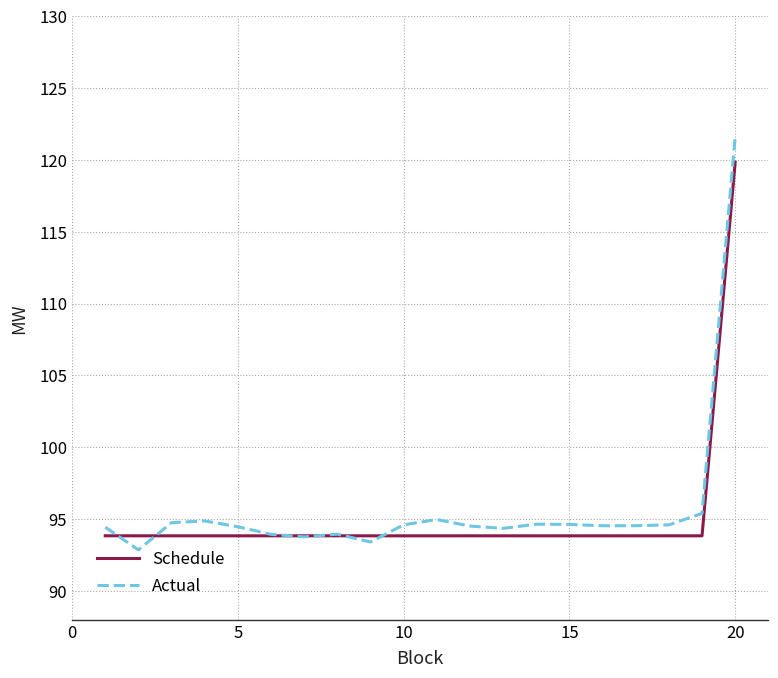

What is the difference between the second highest and second lowest values in the Actual series?

2.0